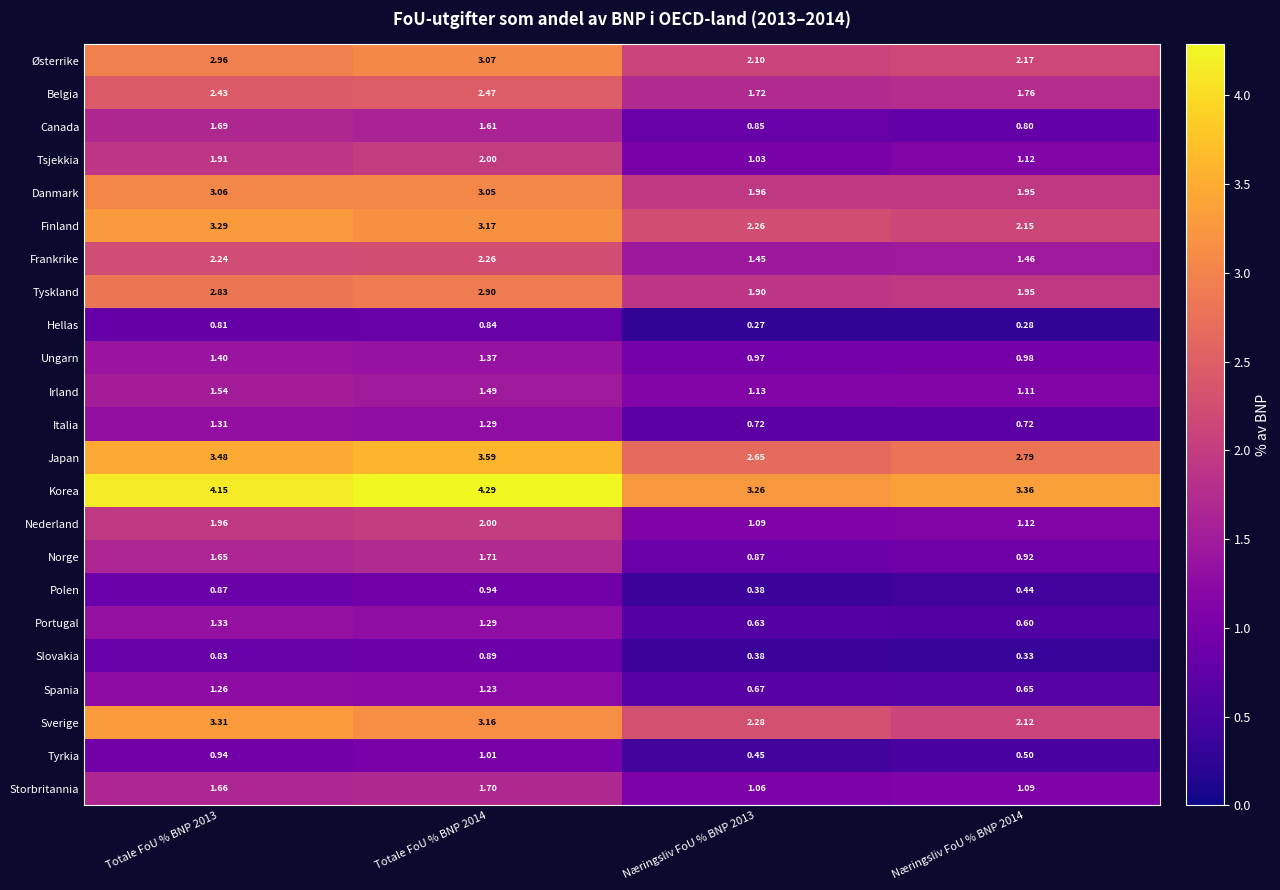

Is the value of Belgia at Totale FoU % BNP 2014 greater than the value of Hellas at Totale FoU % BNP 2014?

Yes